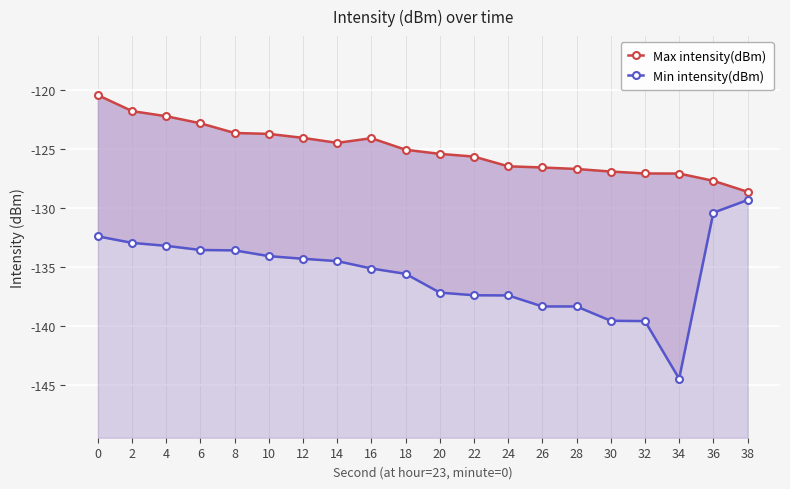

True or false: Max intensity(dBm) and Min intensity(dBm) intersect in this chart.

False